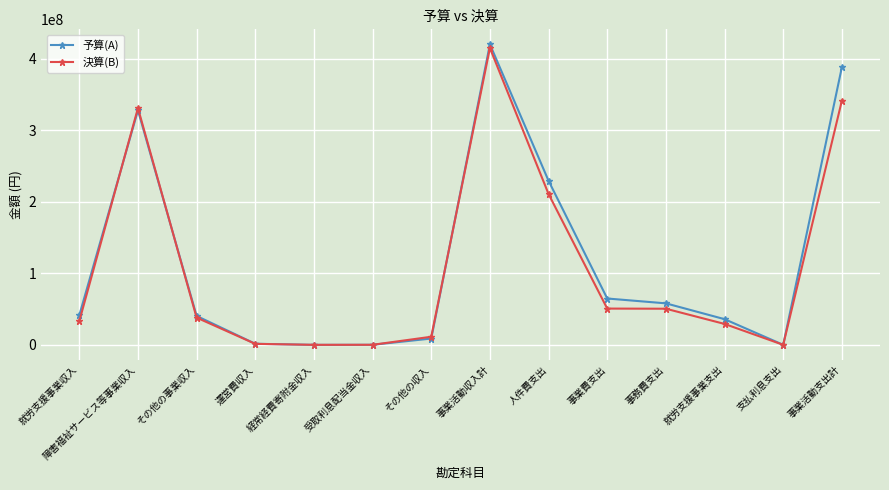

Between which two adjacent categories do 予算(A) and 決算(B) first intersect?

就労支援事業収入 and 障害福祉サービス等事業収入